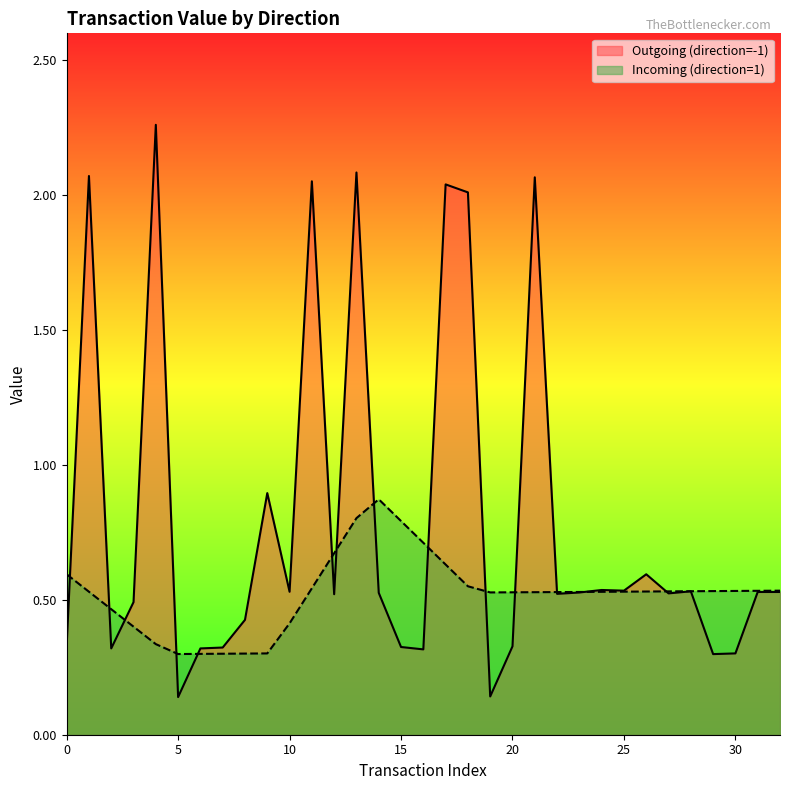

The value of Incoming (direction=1) at 25 is 0.2. True or false?

False